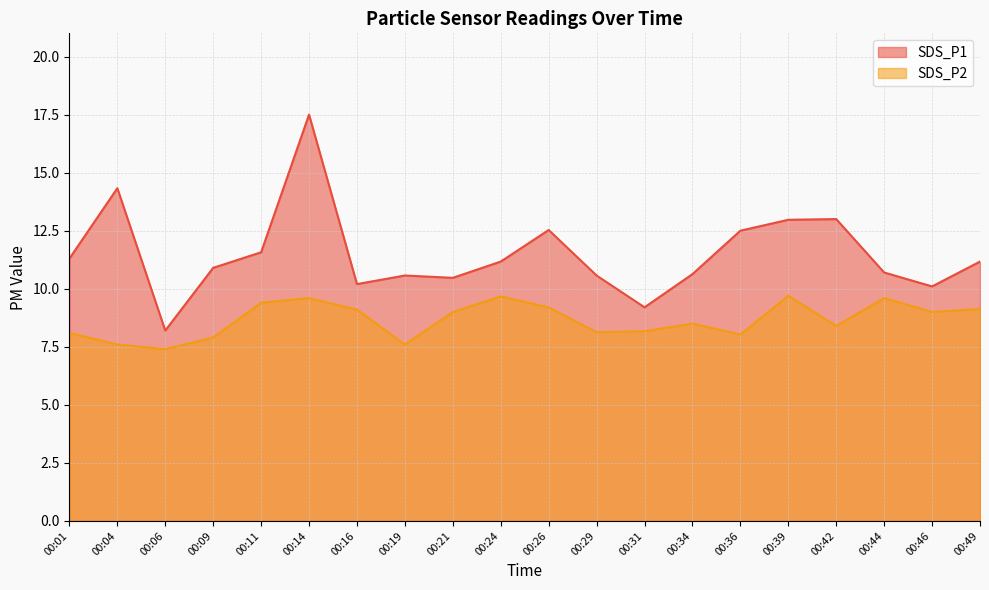

What is the difference between the highest and lowest values at 00:31?

1.0